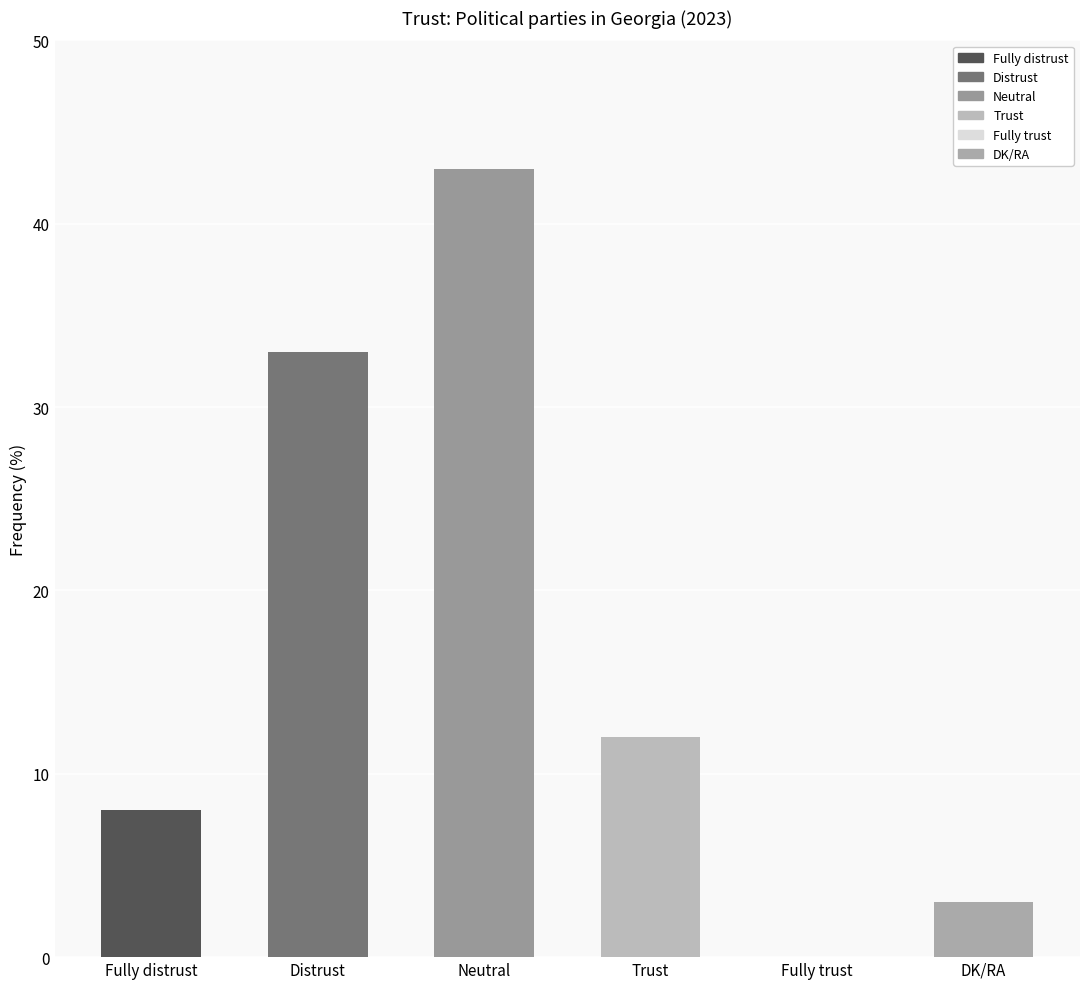

The value at DK/RA is 3. True or false?

True